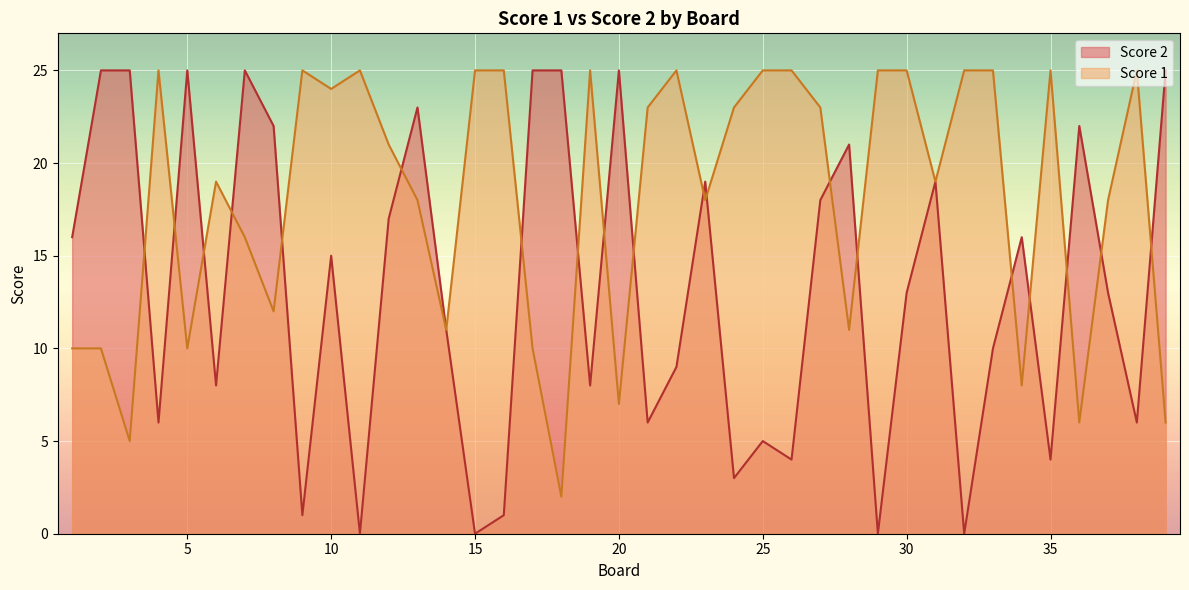

What is the spread (max minus min) of values at 4?

19